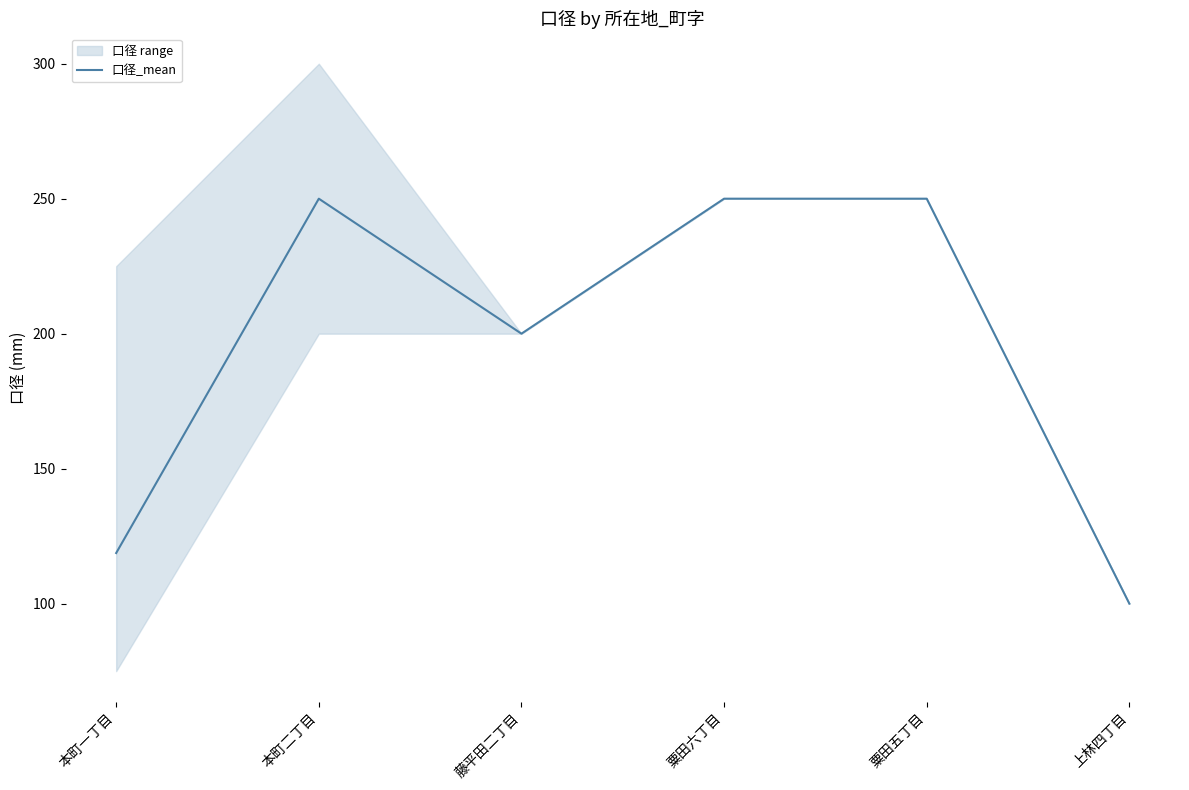

What position from the left is 上林四丁目?

6